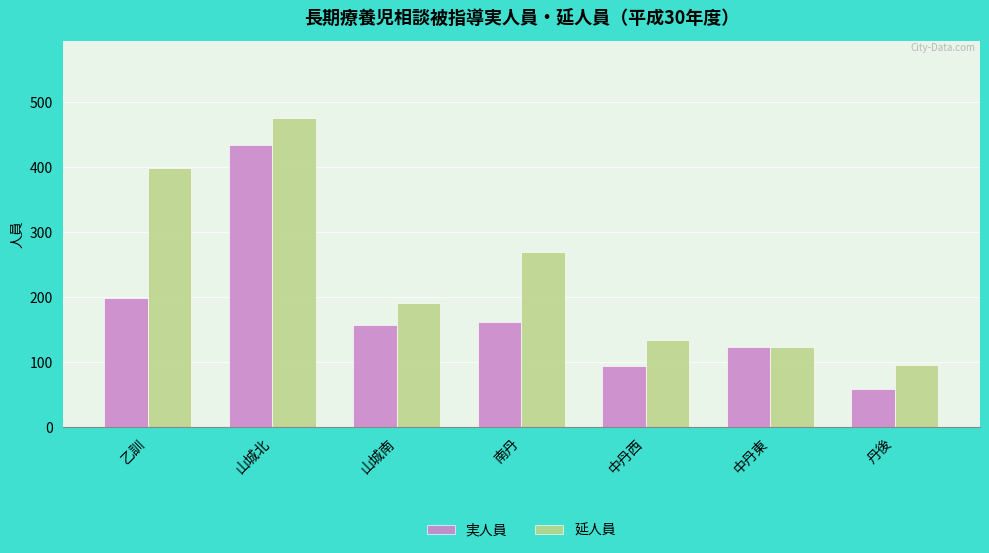

What is the maximum value shown in the chart?

475